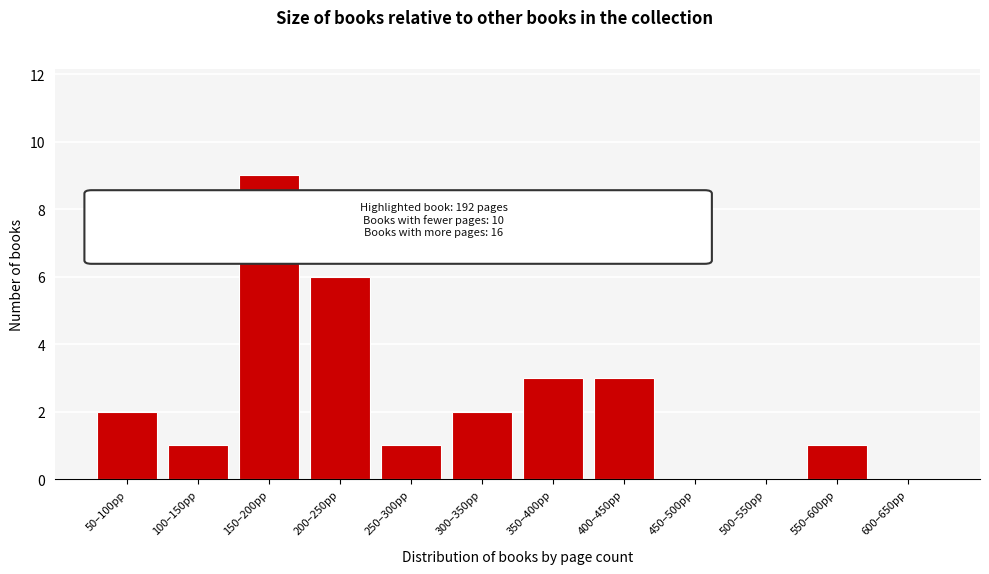

Reading left to right, what are all the values shown in this chart?

50–100pp=2	100–150pp=1	150–200pp=9	200–250pp=6	250–300pp=1	300–350pp=2	350–400pp=3	400–450pp=3	450–500pp=0	500–550pp=0	550–600pp=1	600–650pp=0